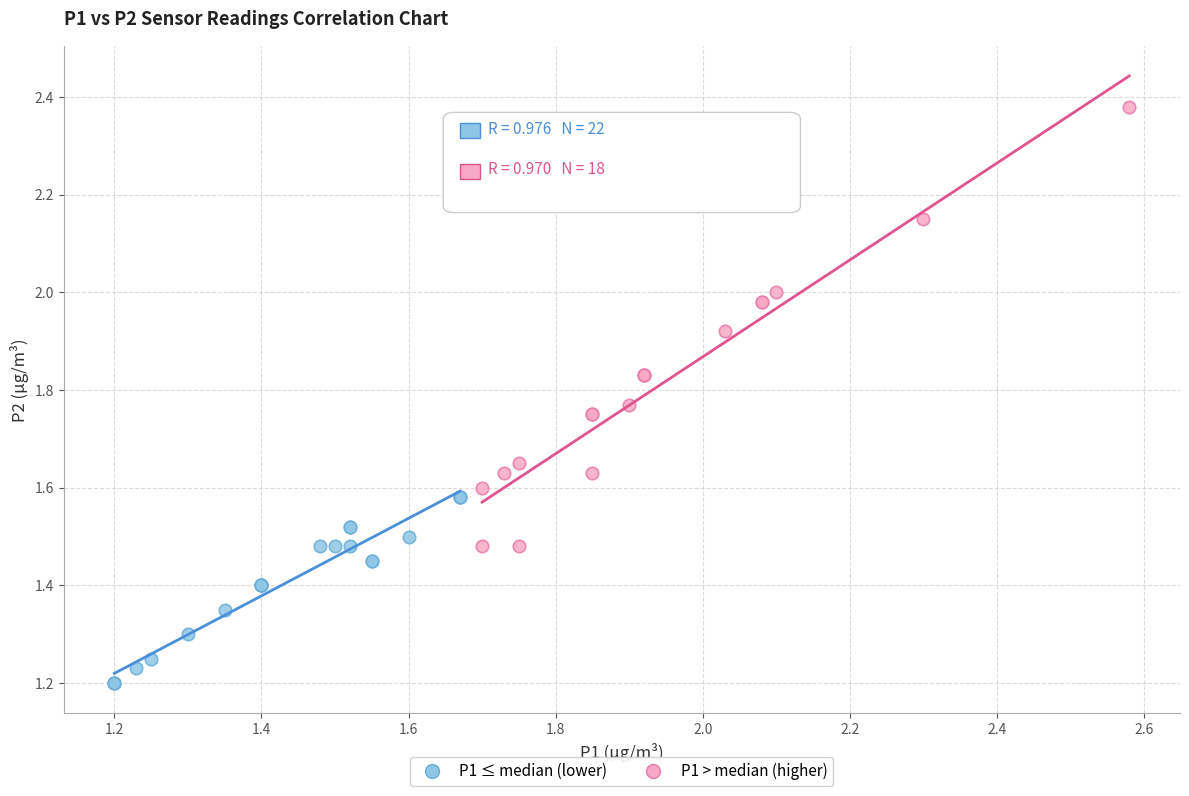

Which series has the widest spread of Y values?

P1 > median (higher)